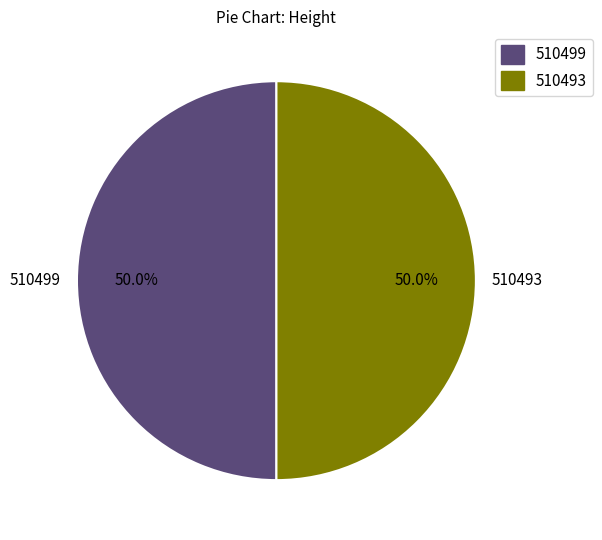

What percentage is the 510499 slice, to the nearest percent?

50%